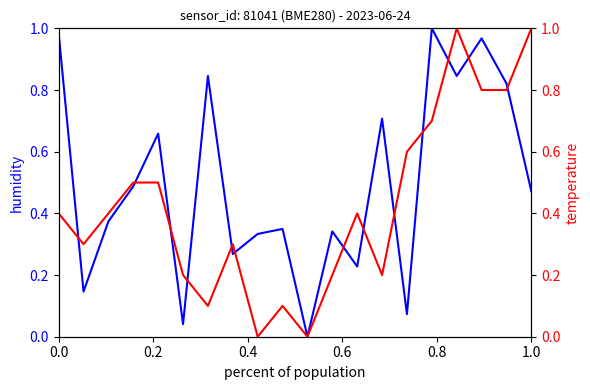

After their last crossing, which series has the higher values: temperature or humidity?

temperature